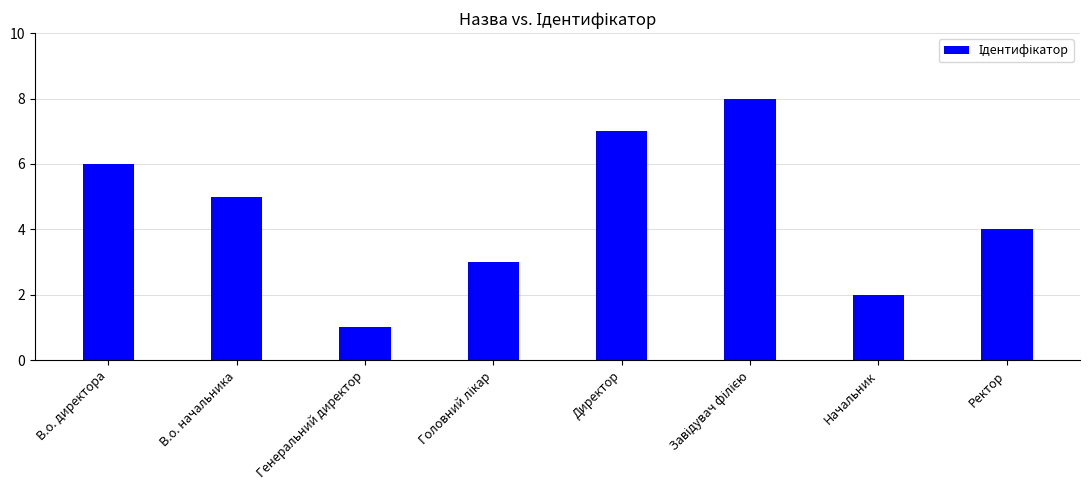

Between В.о. директора and В.о. начальника, which is larger?

В.о. директора